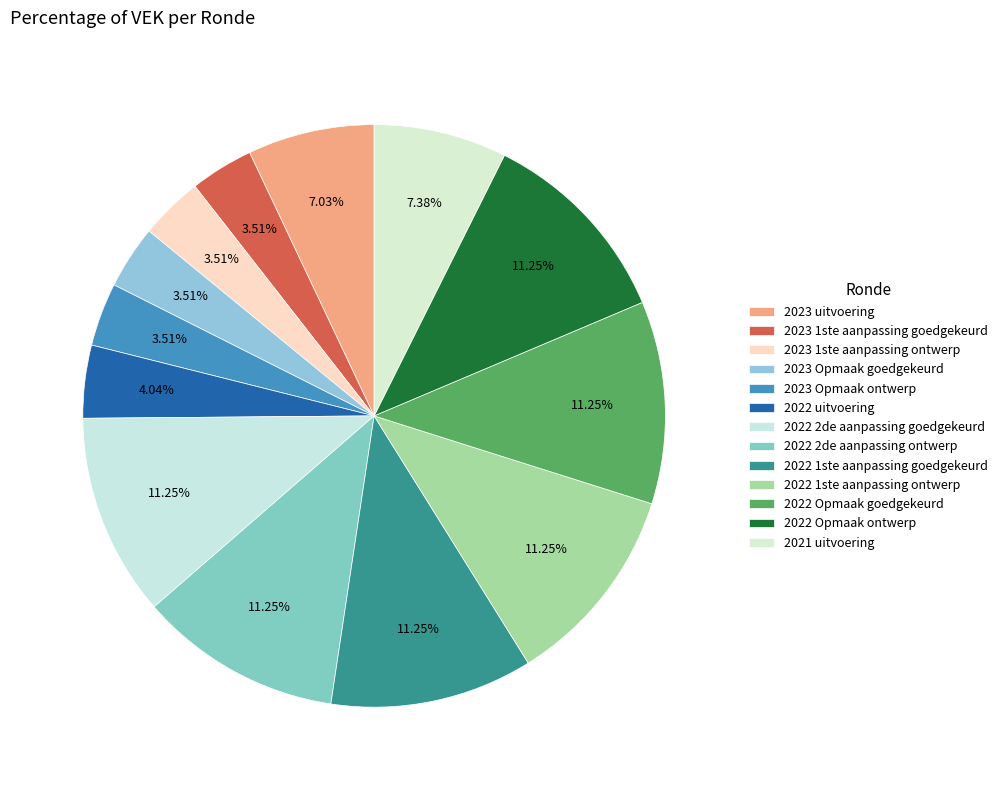

Rank the categories by value from lowest to highest.

2023 1ste aanpassing goedgekeurd, 2023 1ste aanpassing ontwerp, 2023 Opmaak goedgekeurd, 2023 Opmaak ontwerp, 2022 uitvoering, 2023 uitvoering, 2021 uitvoering, 2022 2de aanpassing goedgekeurd, 2022 2de aanpassing ontwerp, 2022 1ste aanpassing goedgekeurd, 2022 1ste aanpassing ontwerp, 2022 Opmaak goedgekeurd, 2022 Opmaak ontwerp